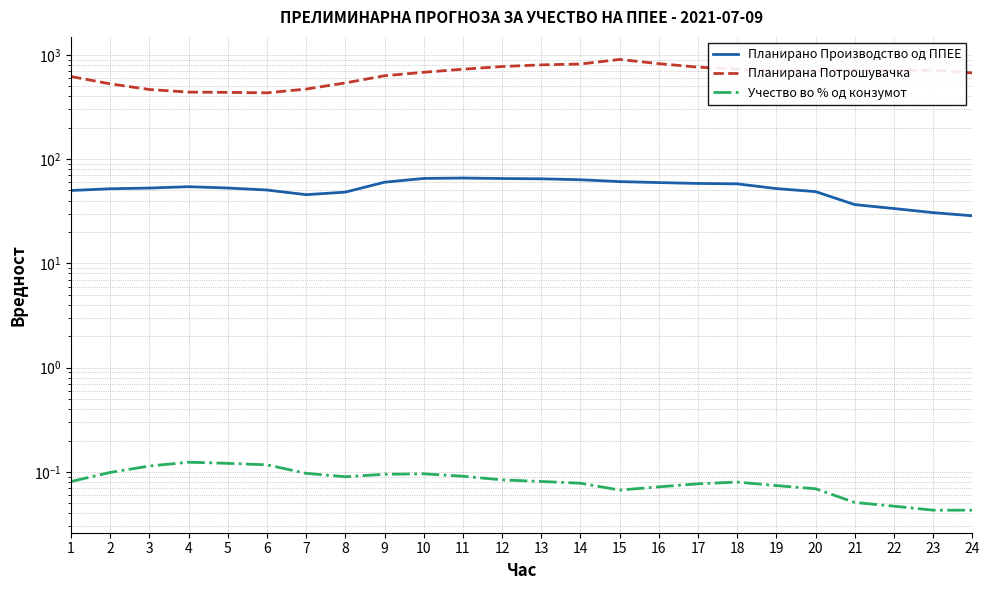

How many lines are shown in the chart?

3